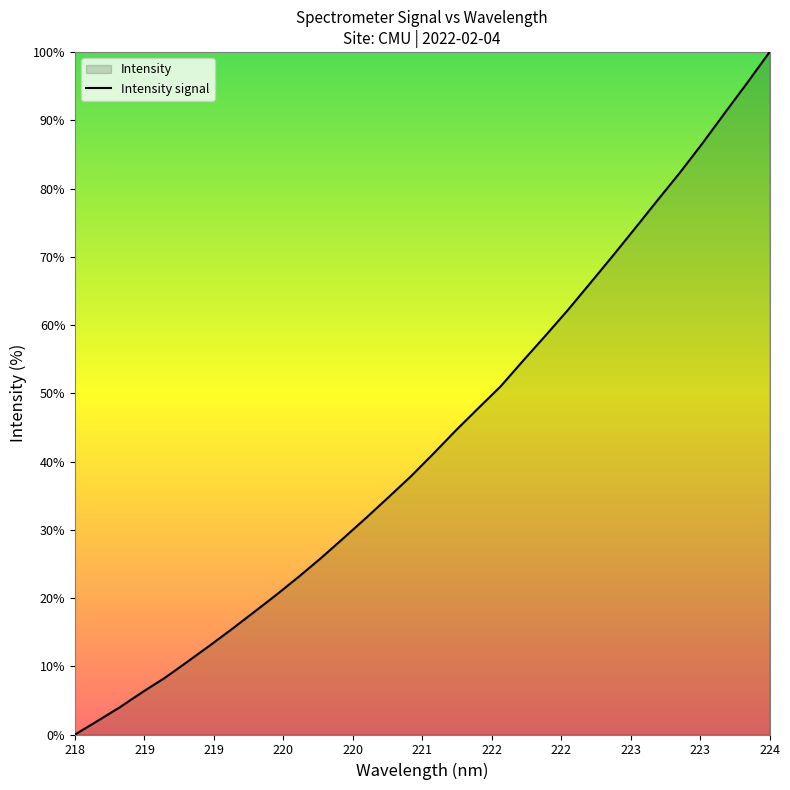

Is it true that the value at 224 is 100.0?

True